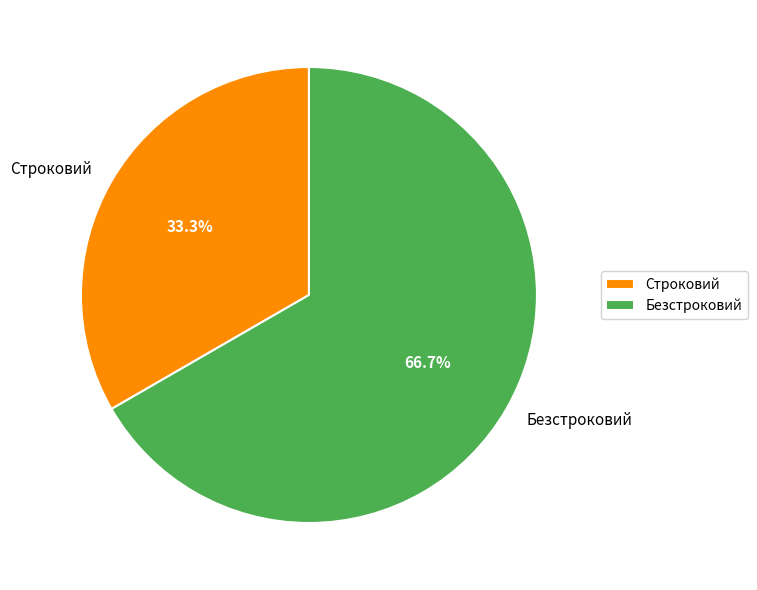

Does Безстроковий represent more than half of the total?

Yes